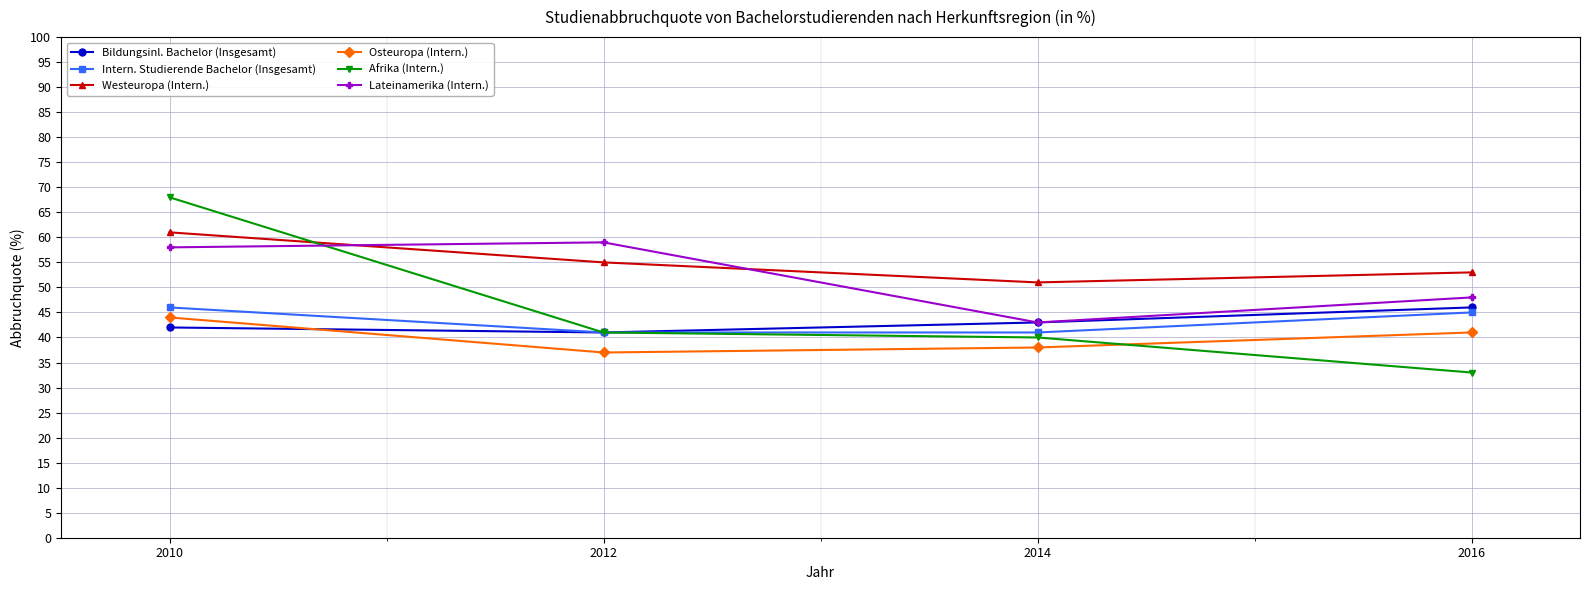

At which label does Afrika (Intern.) first exceed 41?

2010